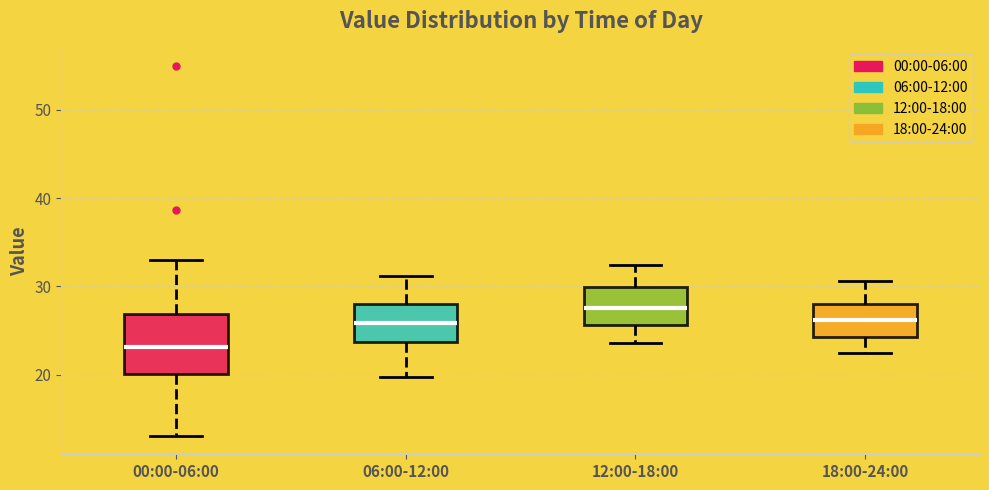

Which box has the highest median line?

12:00-18:00